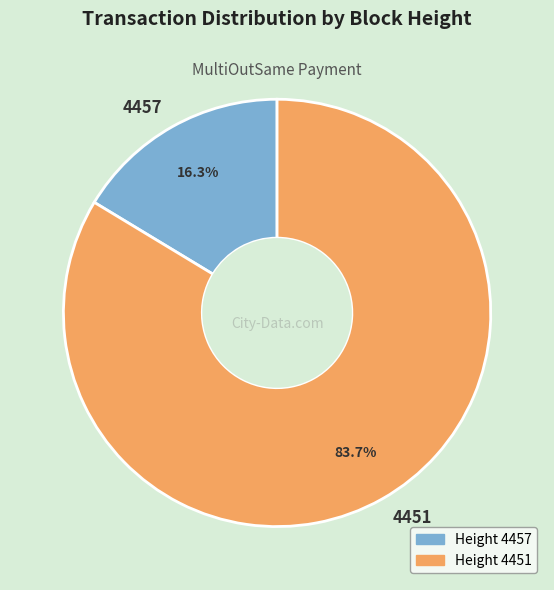

Rank the categories by value from lowest to highest.

4457, 4451